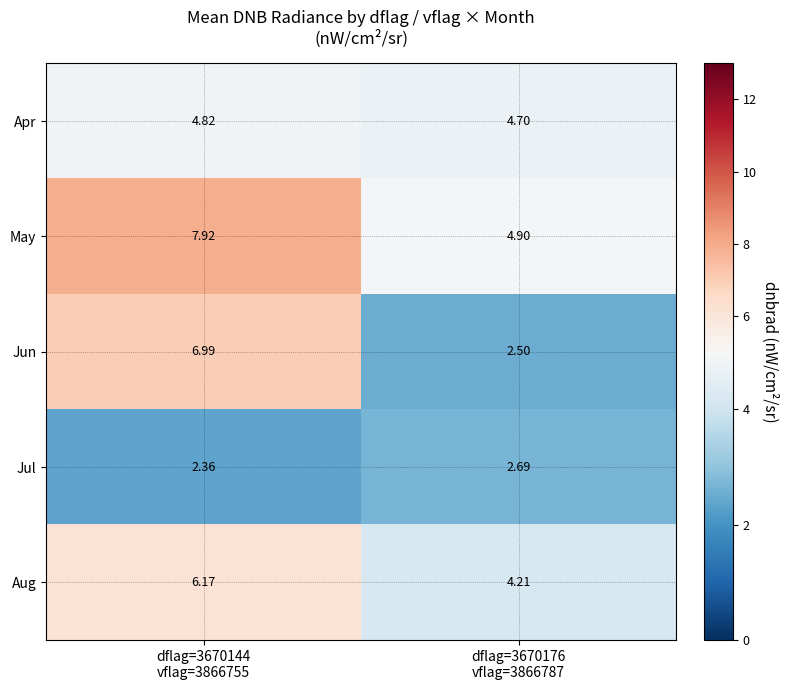

List the series in order of their peak value, lowest first.

Jul, Apr, Aug, Jun, May